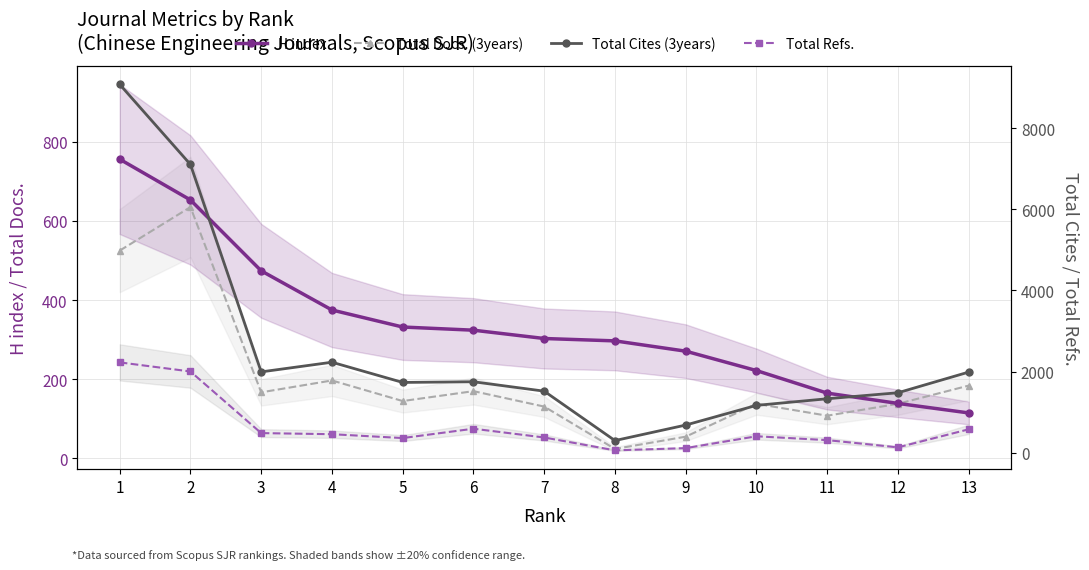

Rank the categories by Total Cites (3years) value from lowest to highest.

8, 9, 10, 11, 12, 7, 5, 6, 13, 3, 4, 2, 1